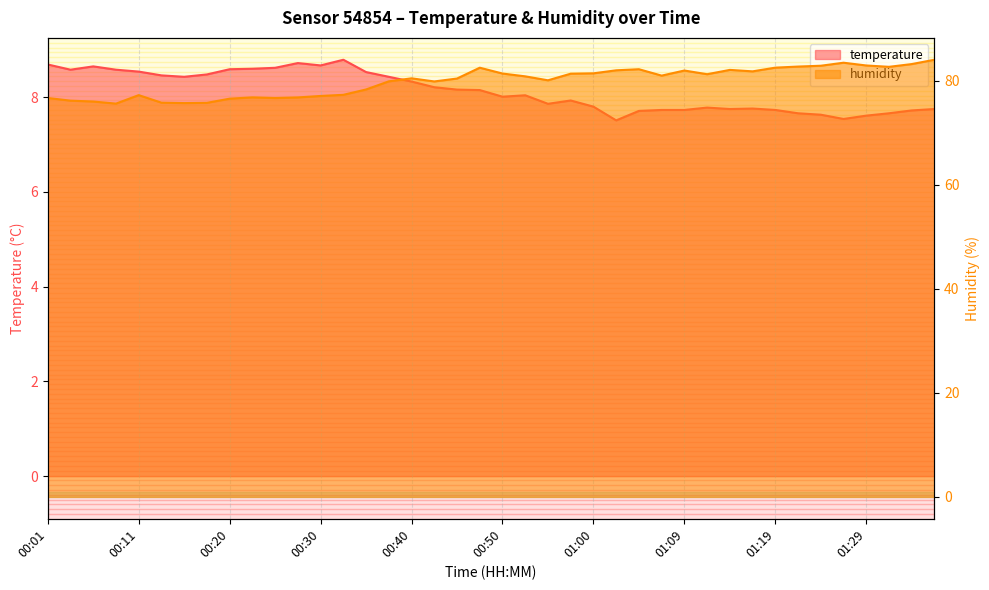

Which series has the largest total across all categories?

humidity